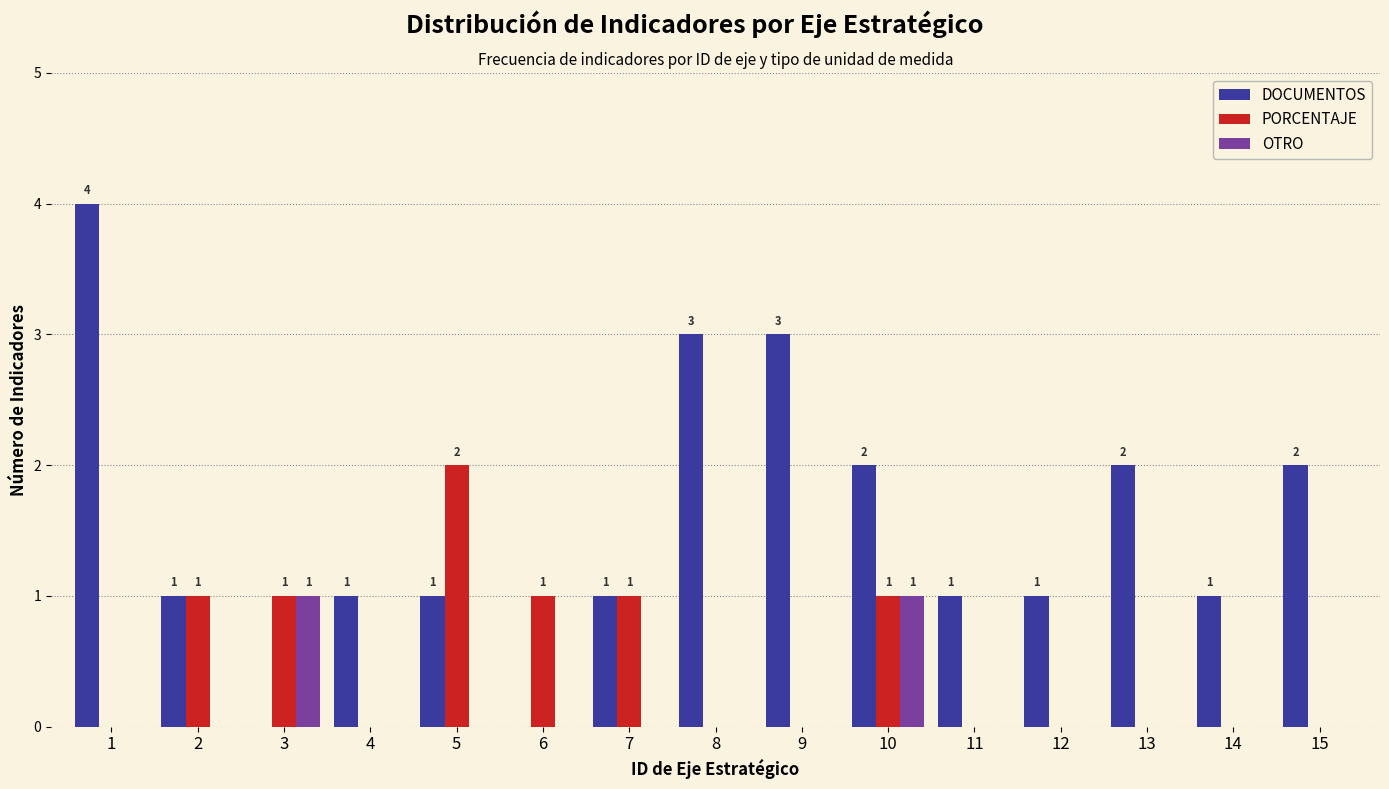

What is the greatest value displayed?

4